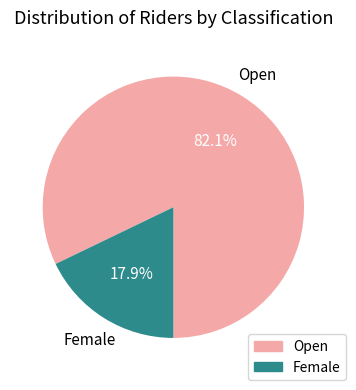

Is Female the majority of the pie?

No